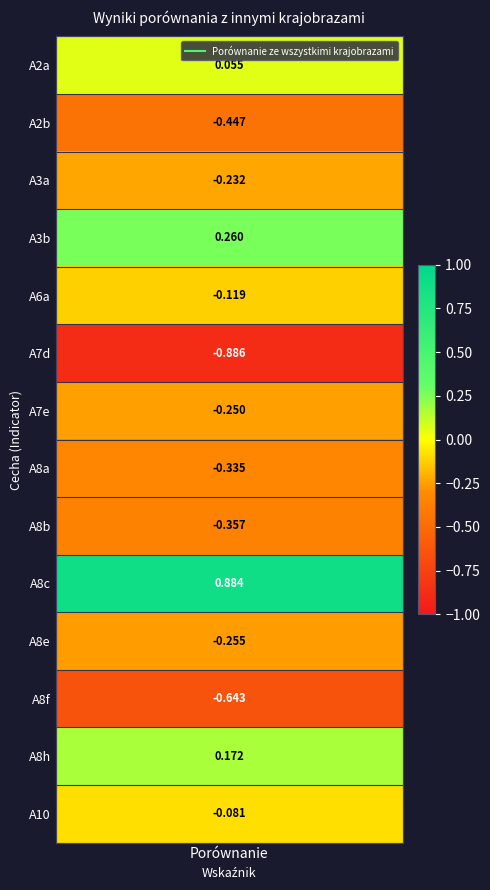

How many values are below 0?

10